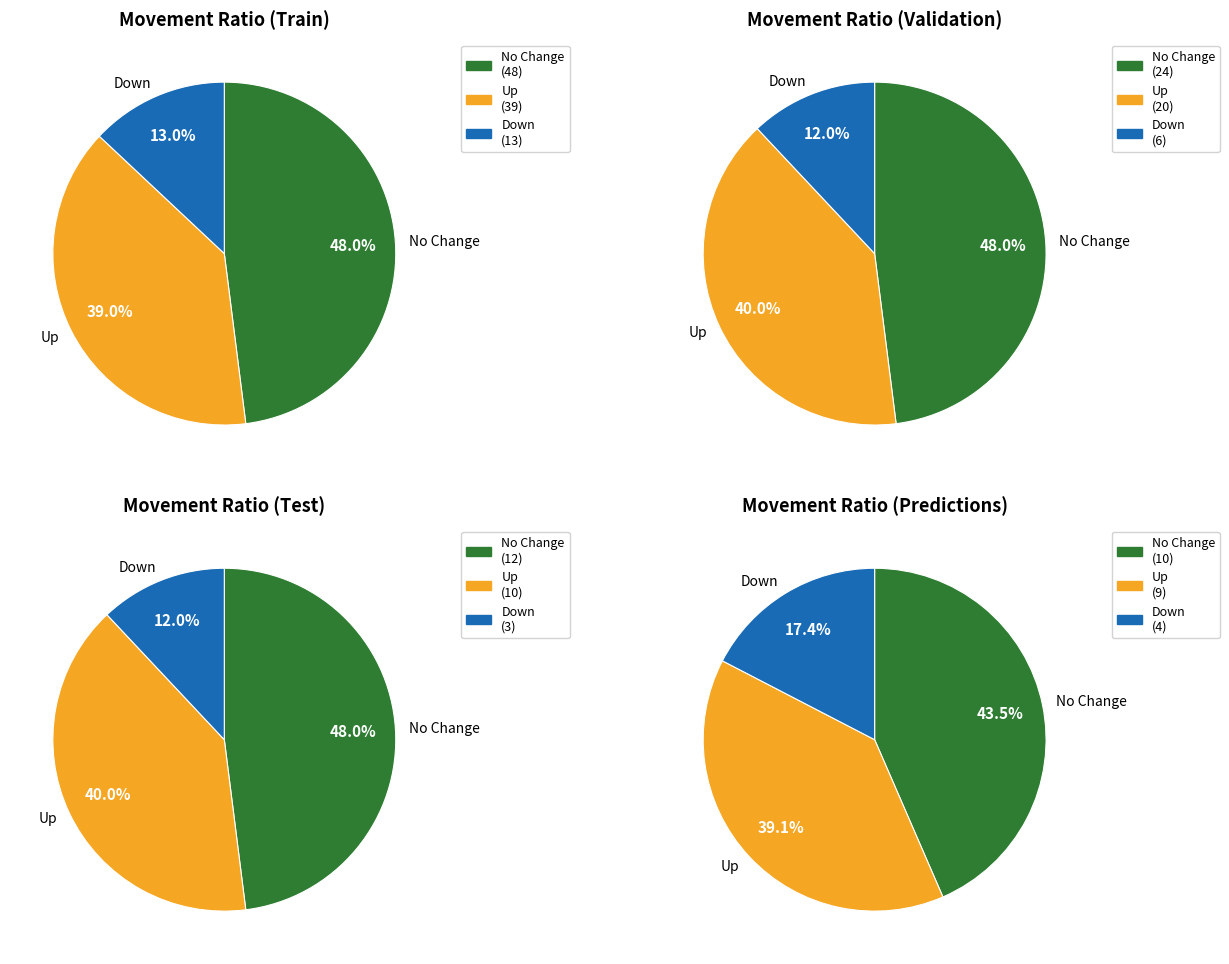

Does - account for over 50% of the chart?

No